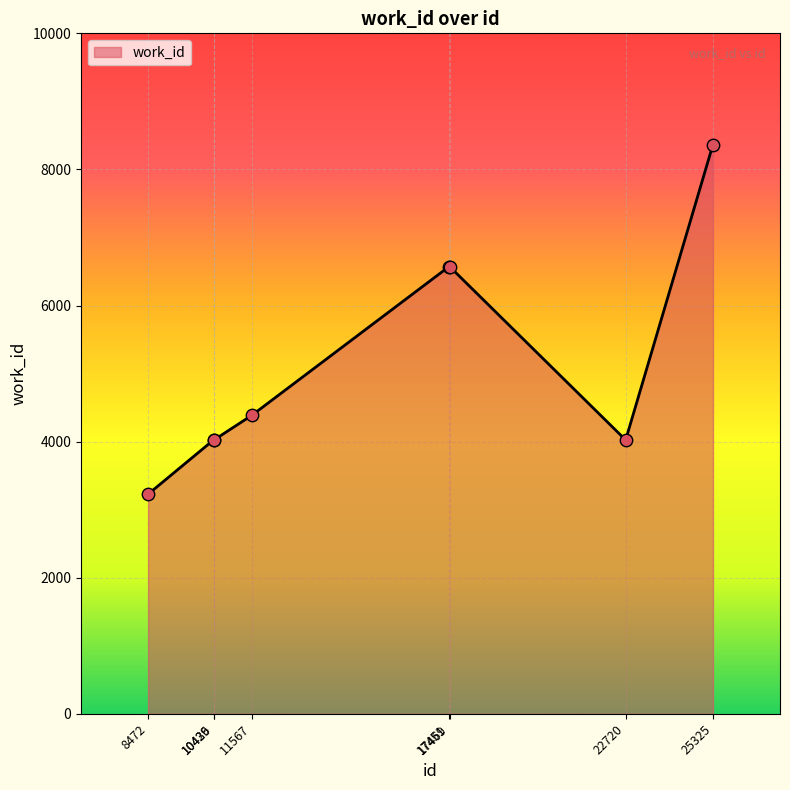

Between 8472 and 17469, which is larger?

17469